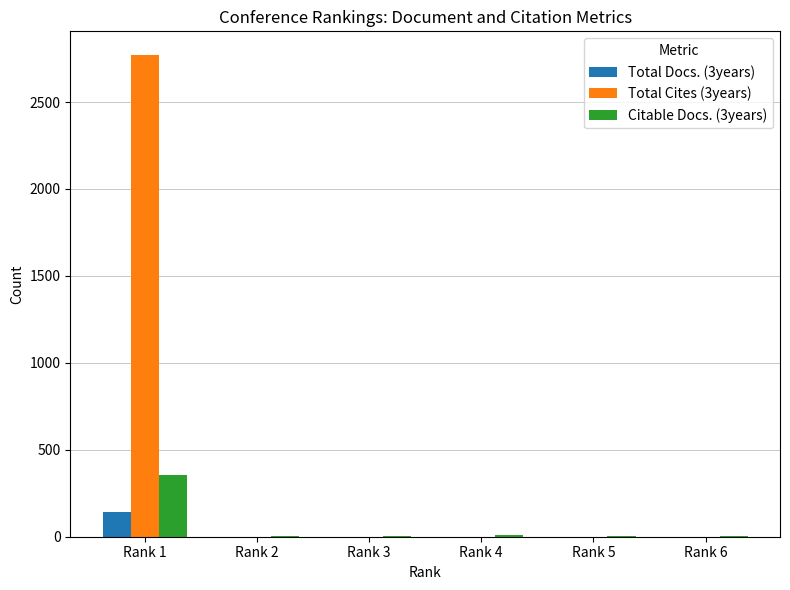

What is the difference between the Total Docs. (3years) values at Rank 1 and Rank 4?

145